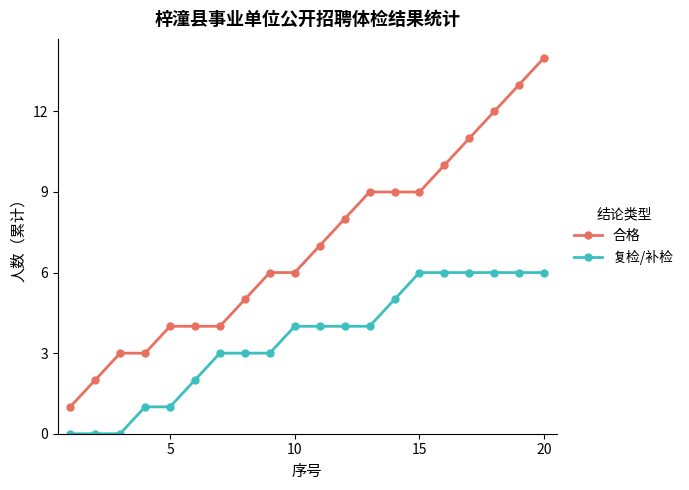

Which series has the largest total across all categories?

合格